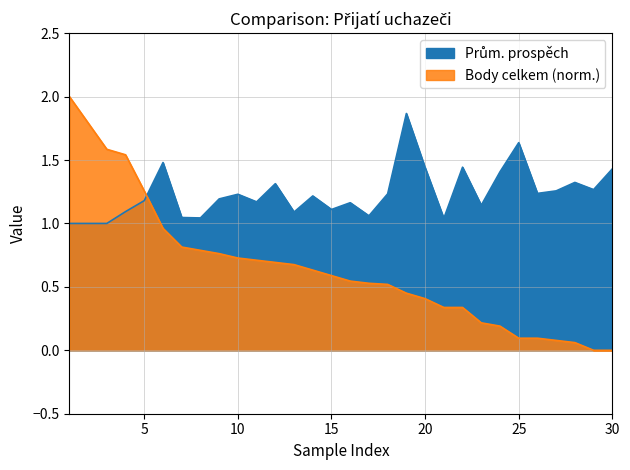

Where is Prům. prospěch nearest to the value 1?

1